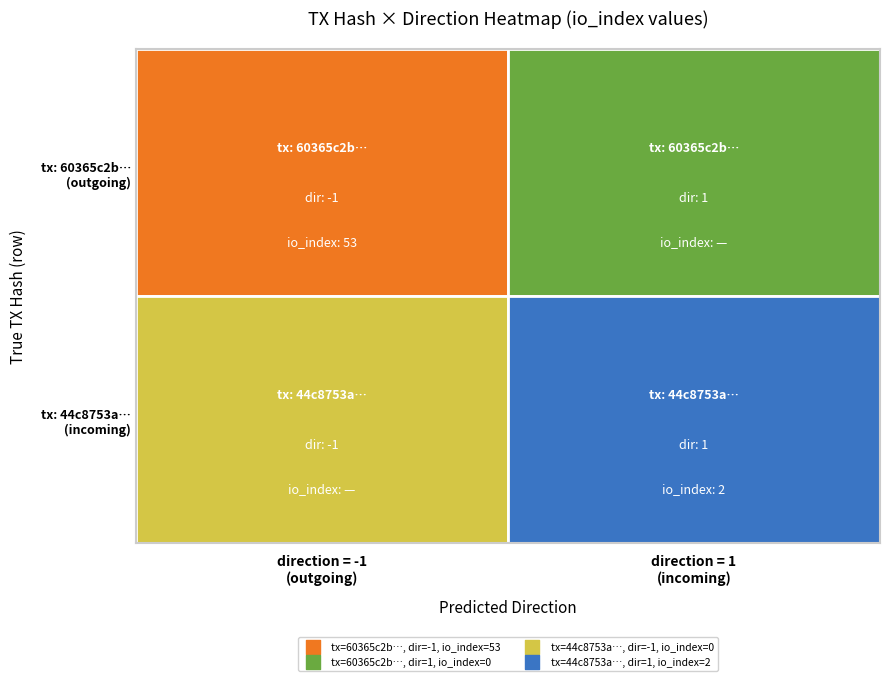

How many values in the 60365c2bc2f26dd882d01910f17cbd3190246d8 series are below 53?

1